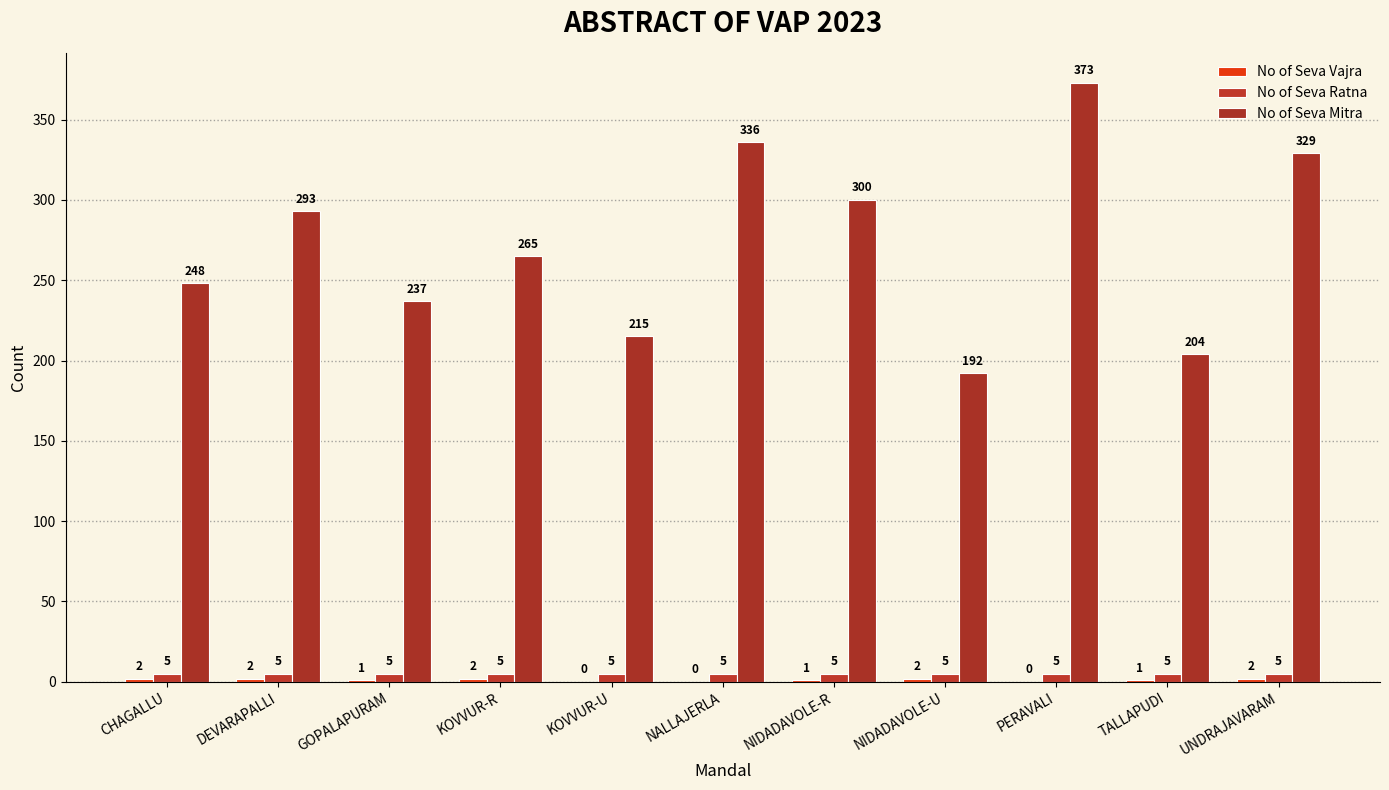

Where is No of Seva Mitra nearest to the value 282?

DEVARAPALLI